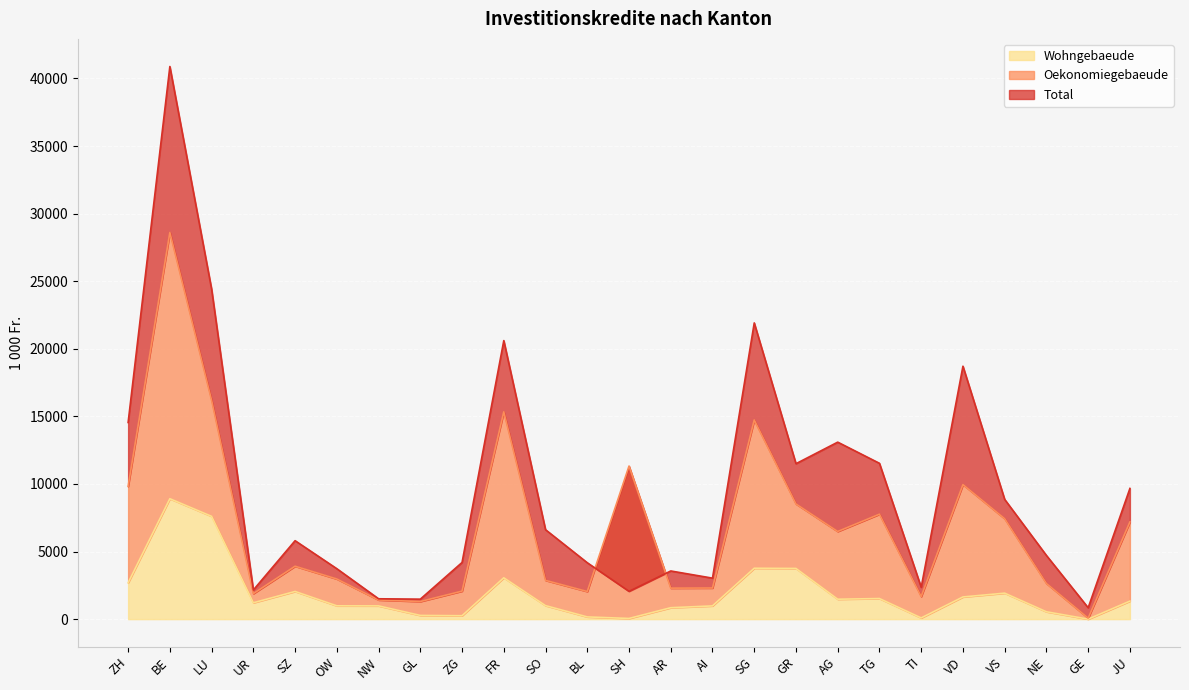

At which category does Wohngebaeude reach its first local valley?

UR